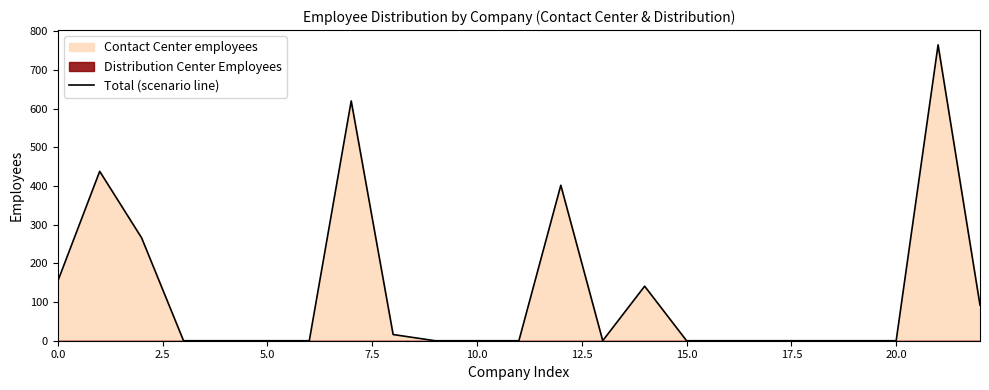

Where is the data nearest to the value 382?

12